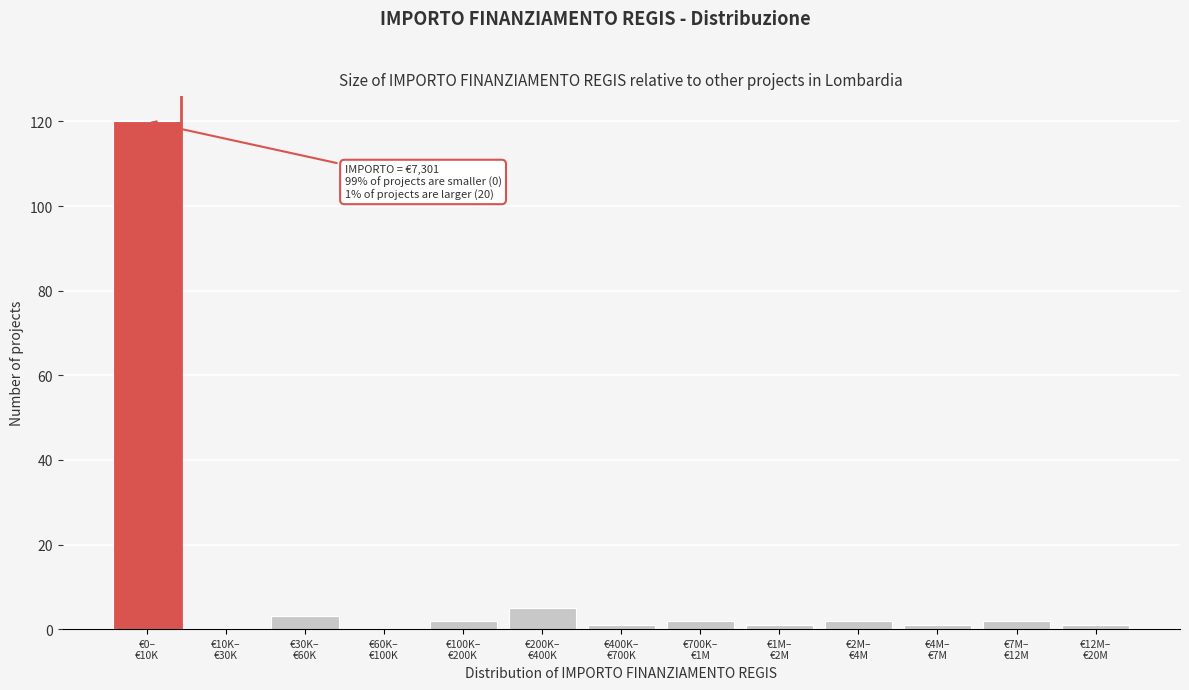

What is the maximum value shown in the chart?

120